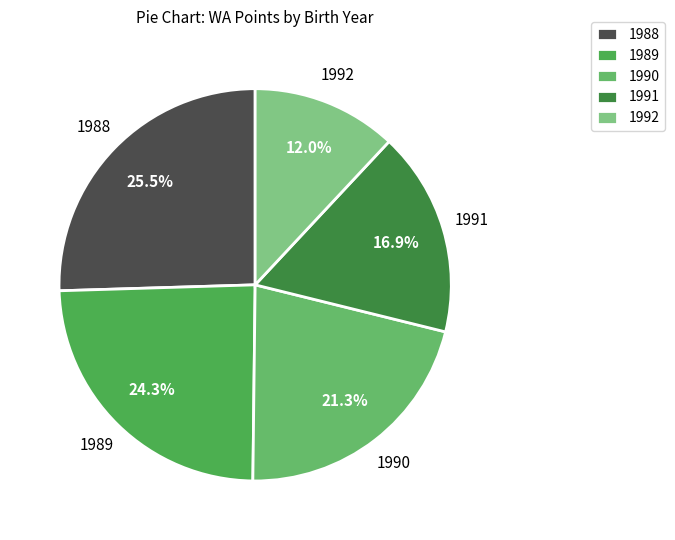

Is it true that 1990 is 32% of the pie?

False